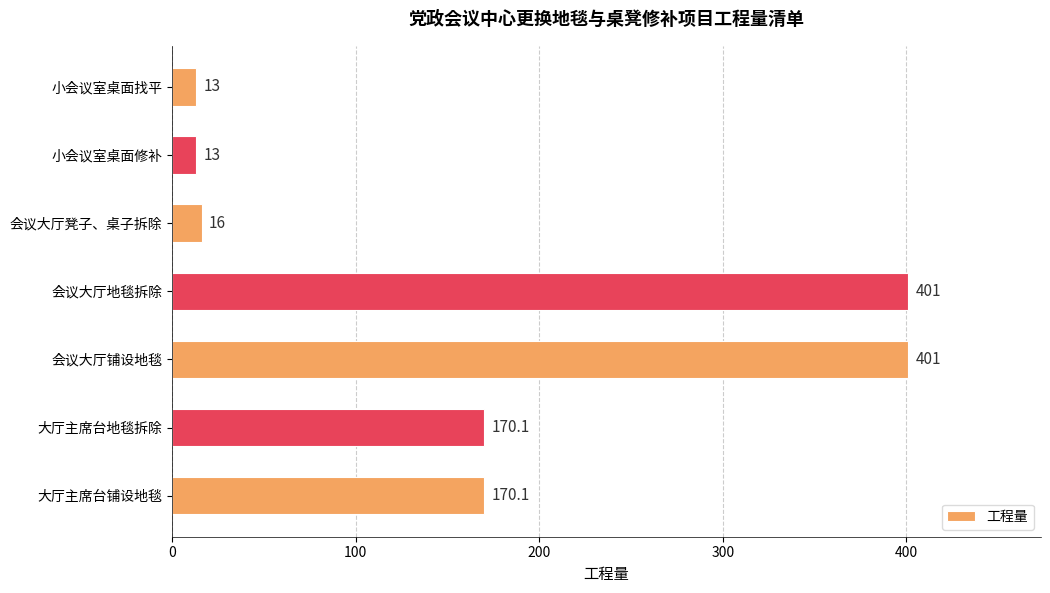

How many data points are above 170?

4